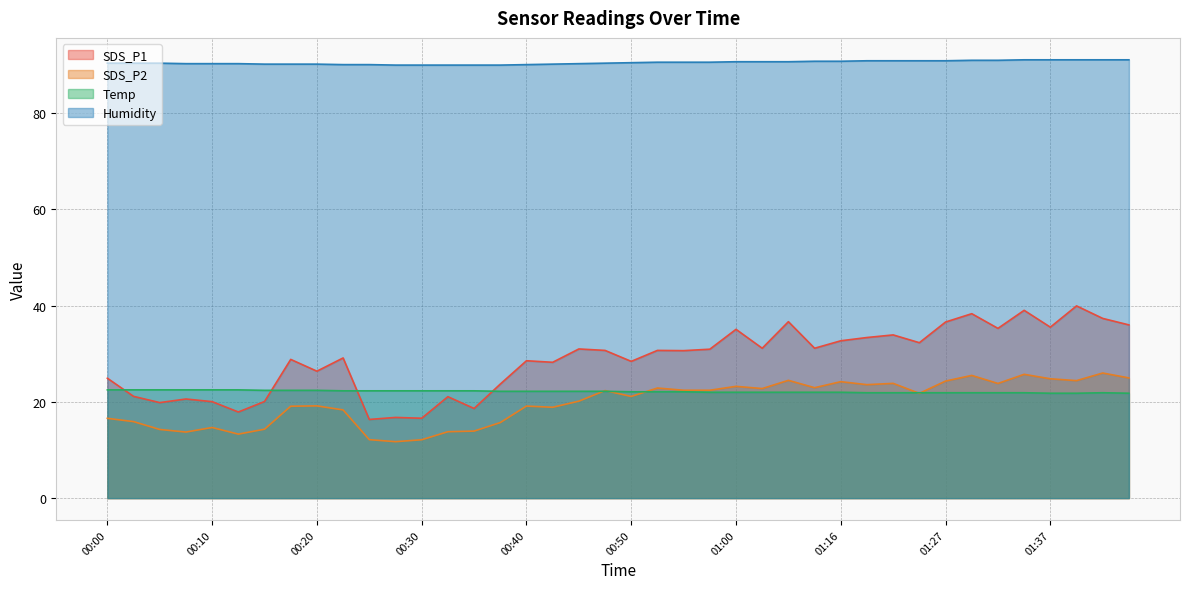

Rank the series at 00:03 from lowest to highest value.

SDS_P2, SDS_P1, Temp, Humidity